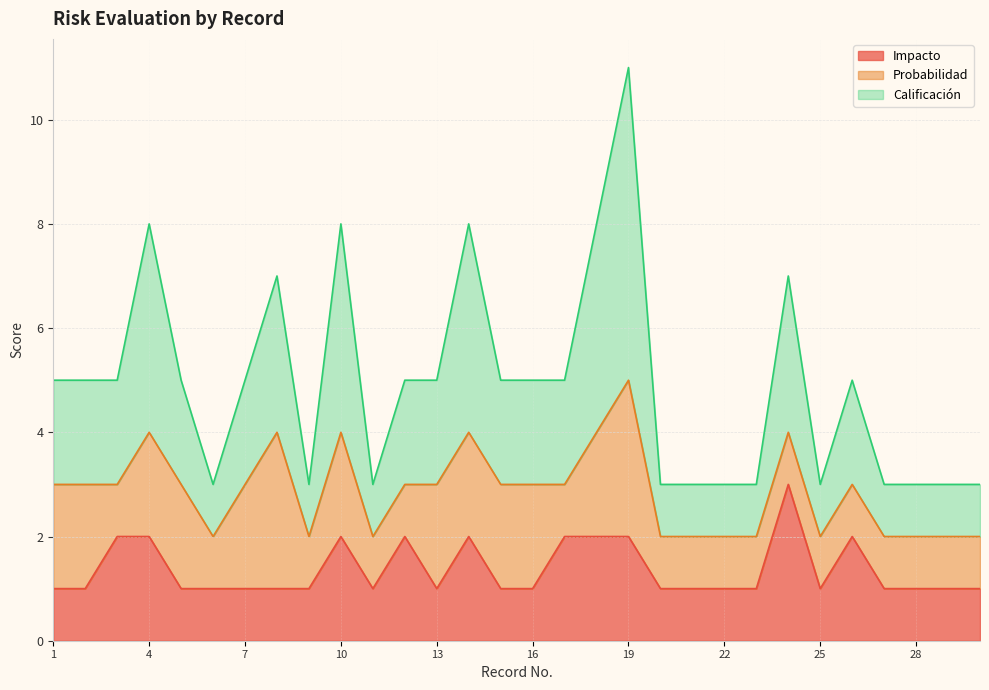

True or false: Impacto has a value of 1 at 6.

True